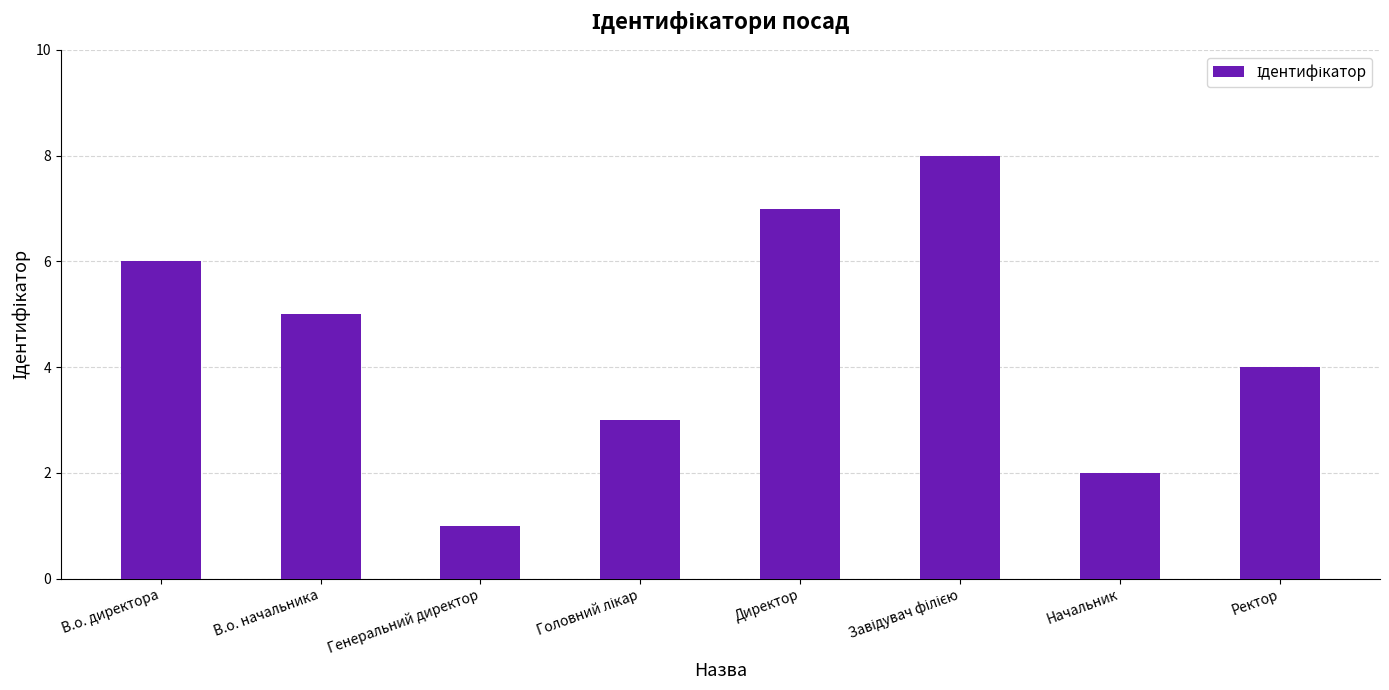

Approximately how many times larger is the value at В.о. начальника compared to Начальник?

2.5